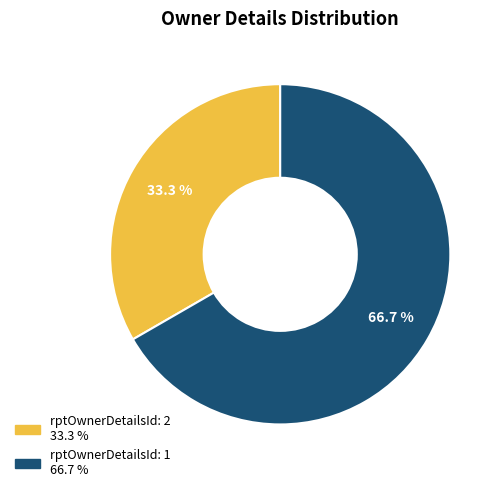

Which category accounts for the majority?

rptOwnerDetailsId: 1